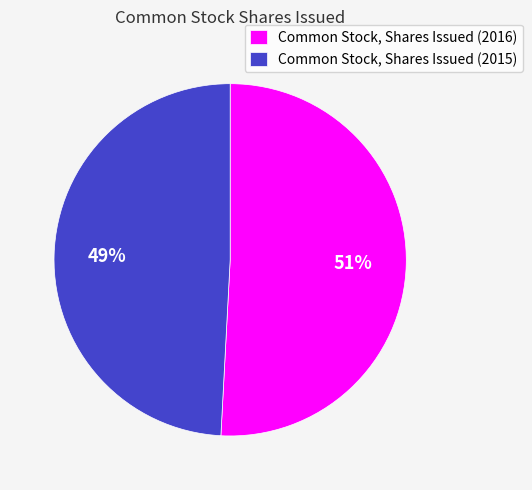

The Common Stock, Shares Issued (2015) slice represents 59% of the pie. True or false?

False